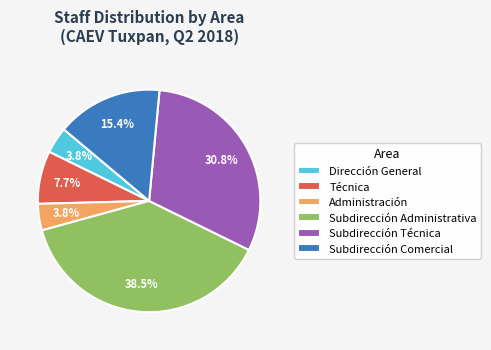

Do Subdirección Técnica and Subdirección Administrativa together represent more than half of the pie?

Yes